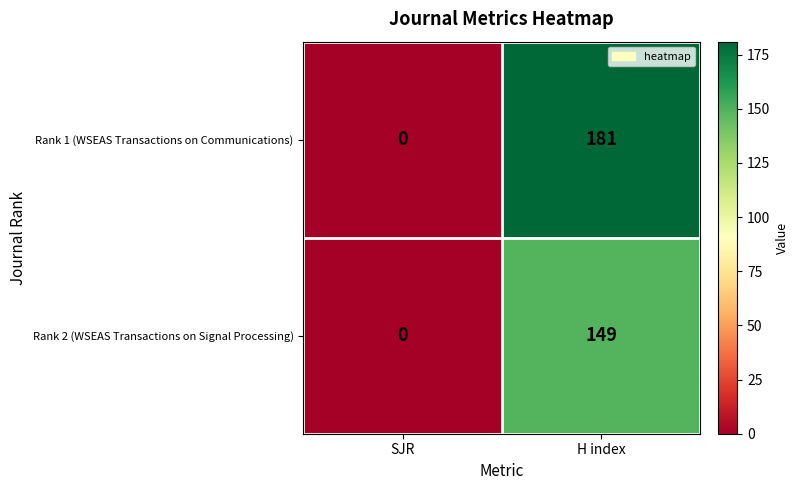

What is the difference between the maximum and minimum values in the Rank 1 (WSEAS Transactions on Communications) series?

181